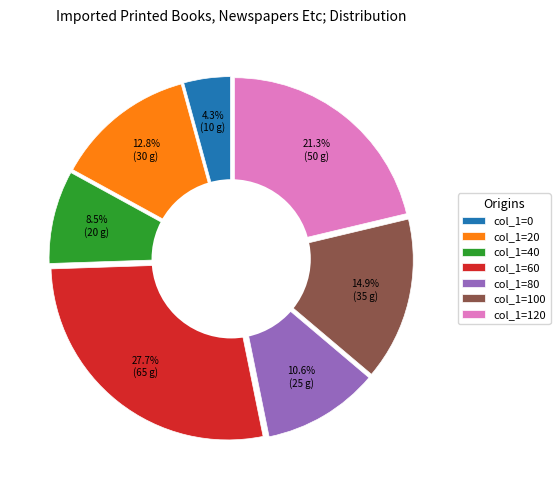

Do 80 and 40 together represent more than half of the pie?

No